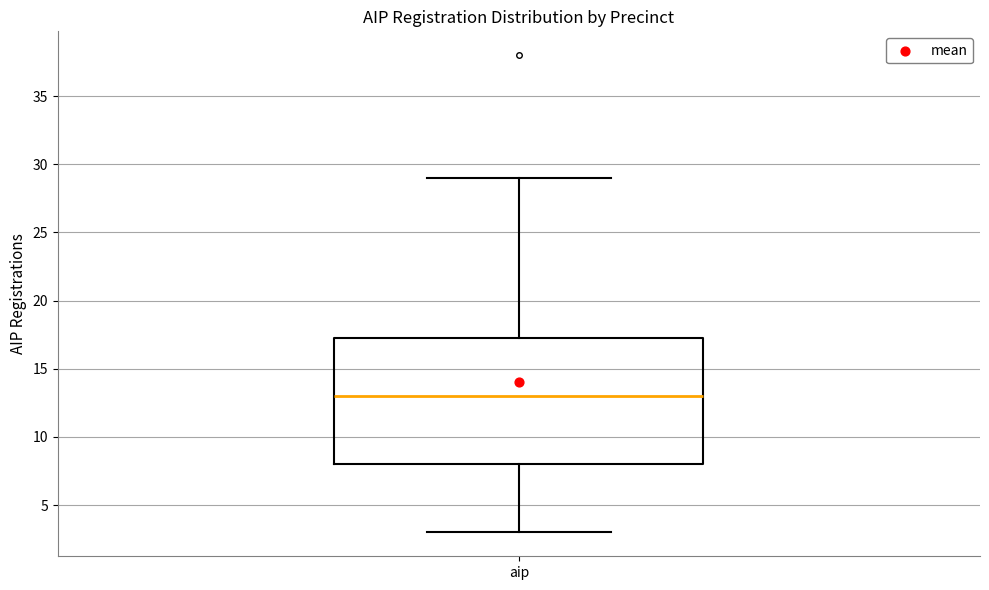

Where does the upper whisker of the box for aip end on the y-axis? The values are not printed on the chart, so give them approximately, as read against the axis.

29.0